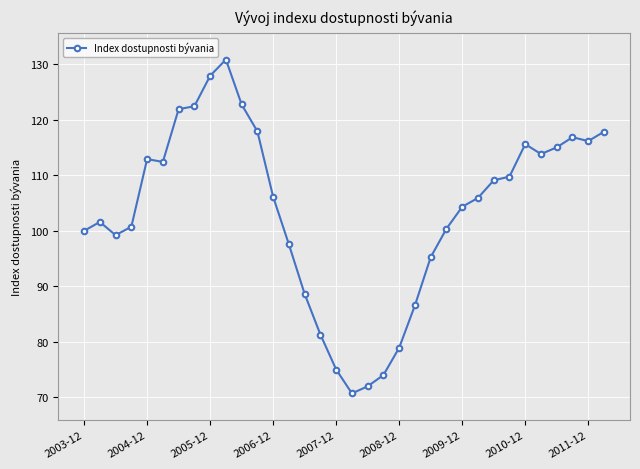

What is the value of the 1st point from the left?

100.0